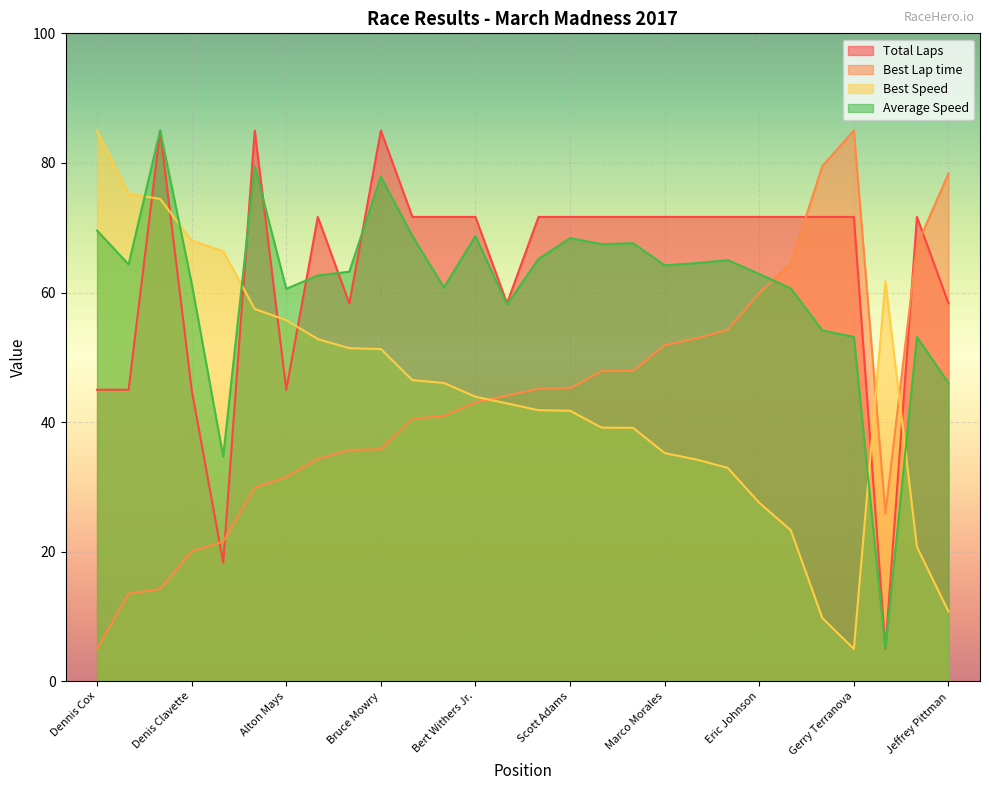

What is the label of the 10th point from the right?

Marco Morales